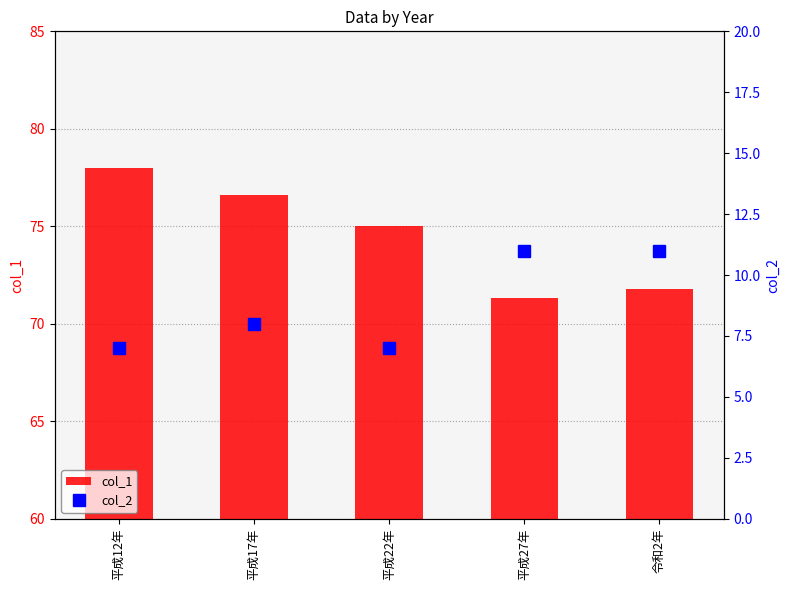

What is the total value across all series at 平成27年?

82.3